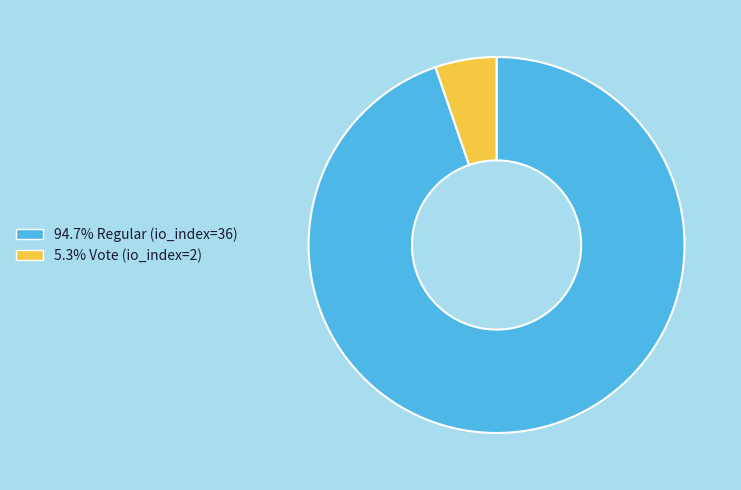

Is the sum of 94.7% Regular (io_index=36) and 5.3% Vote (io_index=2) greater than half?

Yes